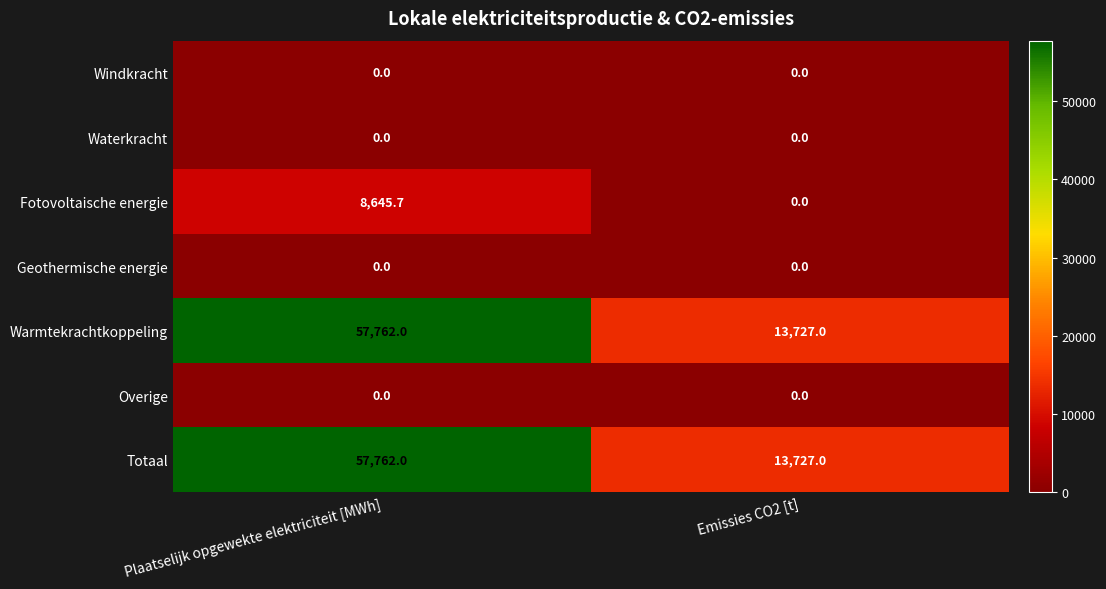

At how many categories does at least one series exceed 29246?

1